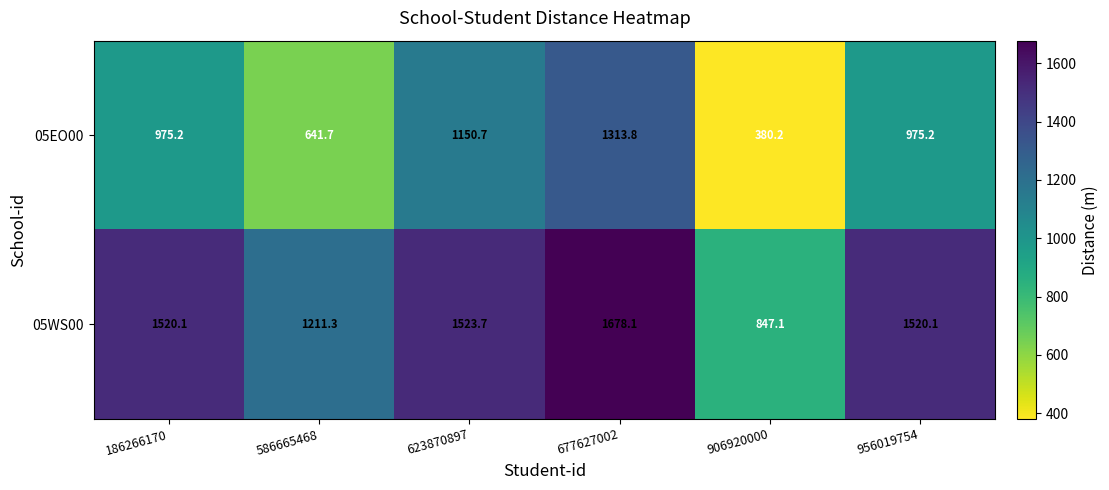

At which label does 05WS00 first exceed 1520?

186266170